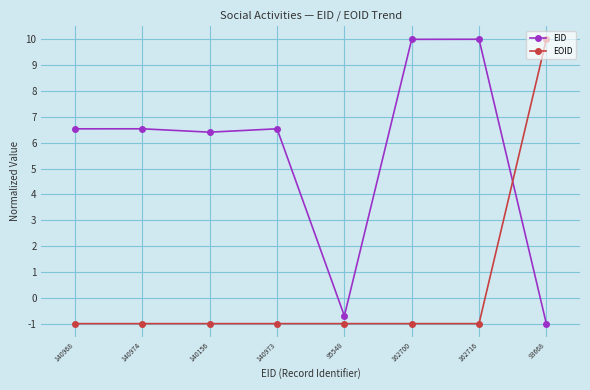

What is the sum of all EID values?

44.3